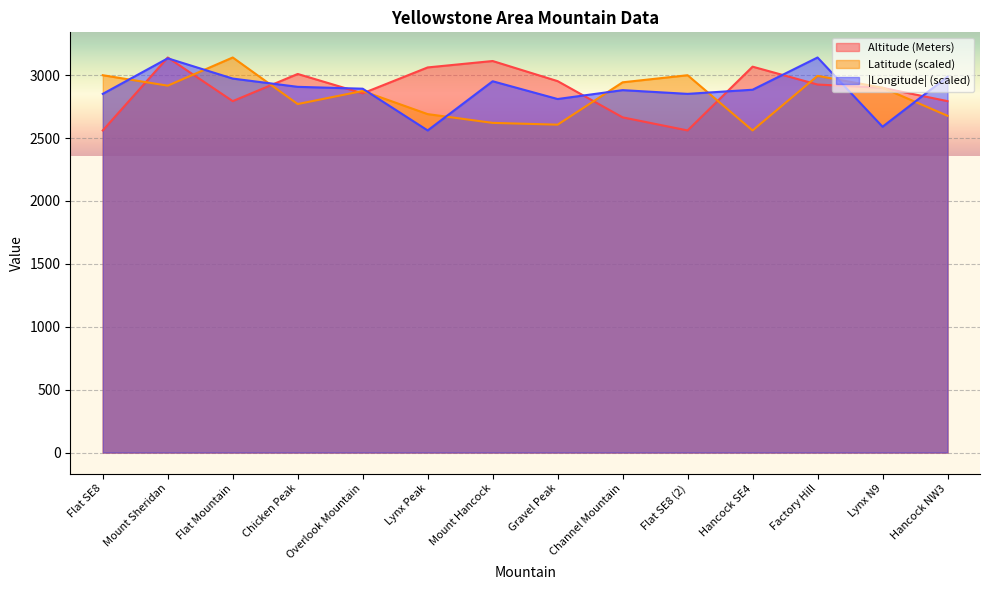

What is the label of the 5th point from the right?

Flat SE8 (2)